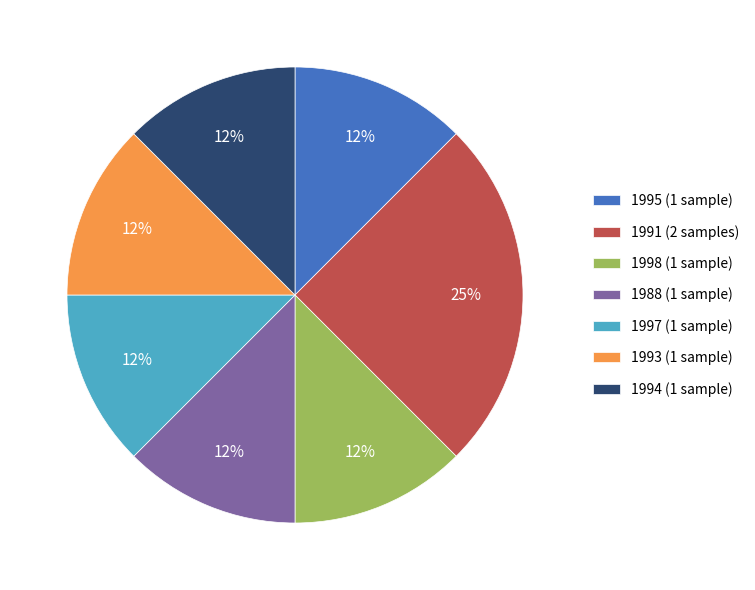

The 1993 (1 sample) slice represents 12% of the pie. True or false?

True